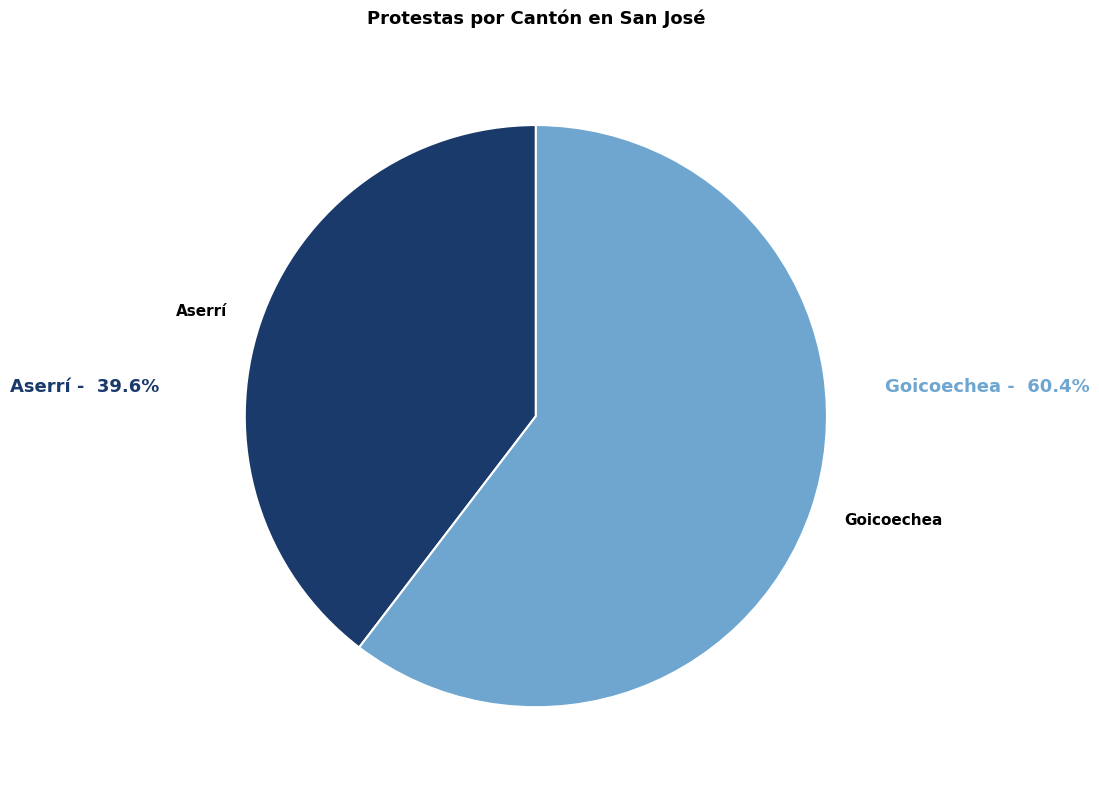

Does any single category account for the majority?

Yes